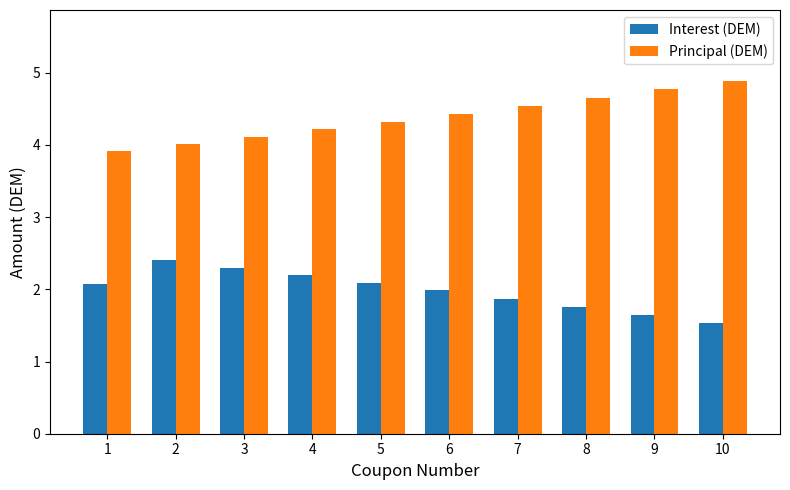

Does the chart contain any negative values?

No